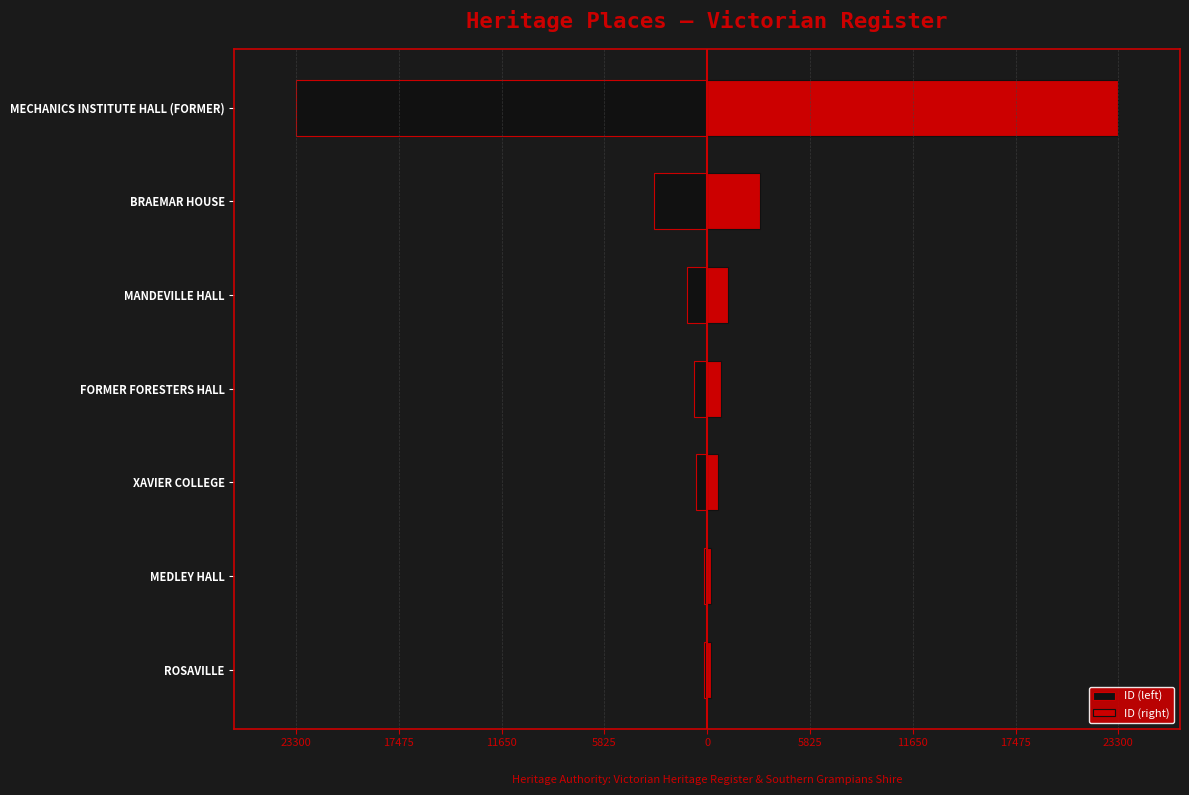

What are all the series names shown in the legend?

ID (left), ID (right)